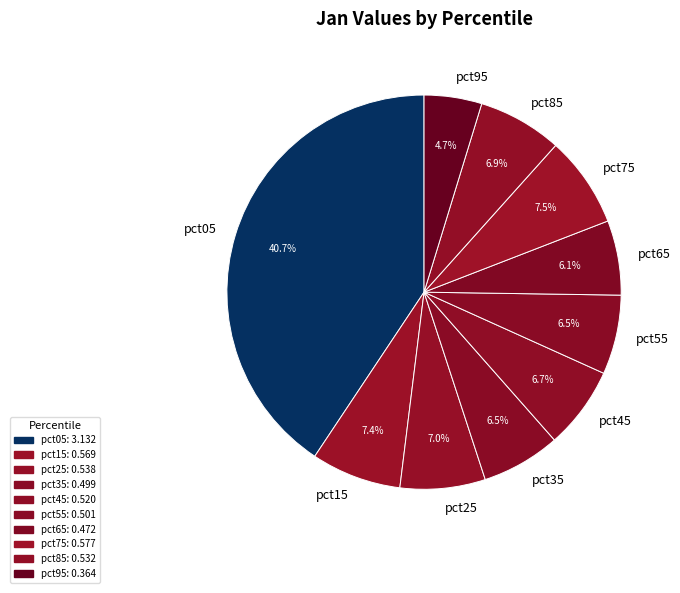

Count the number of slices in the pie.

10